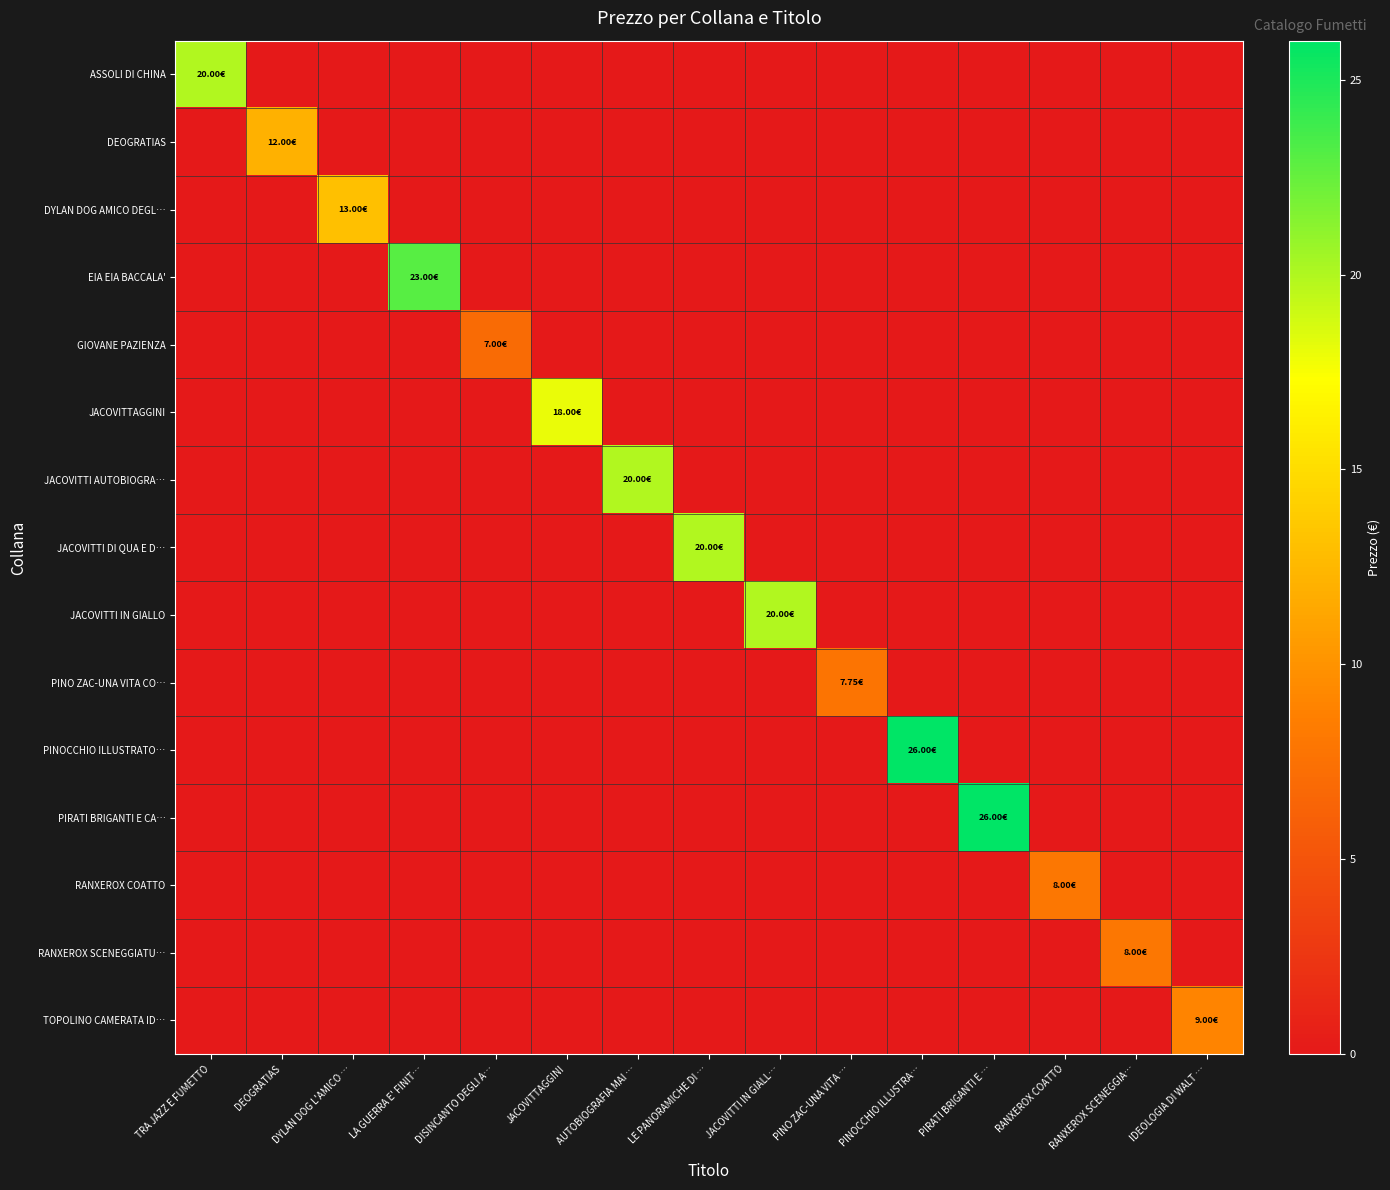

Reading left to right, list all the values displayed in this chart.

ASSOLI DI CHINA: TRA JAZZ E FUMETTO=20.0	DEOGRATIAS=0.0	DYLAN DOG L'AMICO …=0.0	LA GUERRA E' FINIT…=0.0	DISINCANTO DEGLI A…=0.0	JACOVITTAGGINI=0.0	AUTOBIOGRAFIA MAI …=0.0	LE PANORAMICHE DI …=0.0	JACOVITTI IN GIALL…=0.0	PINO ZAC-UNA VITA …=0.0	PINOCCHIO ILLUSTRA…=0.0	PIRATI BRIGANTI E …=0.0	RANXEROX COATTO=0.0	RANXEROX SCENEGGIA…=0.0	IDEOLOGIA DI WALT …=0.0
DEOGRATIAS: TRA JAZZ E FUMETTO=0.0	DEOGRATIAS=12.0	DYLAN DOG L'AMICO …=0.0	LA GUERRA E' FINIT…=0.0	DISINCANTO DEGLI A…=0.0	JACOVITTAGGINI=0.0	AUTOBIOGRAFIA MAI …=0.0	LE PANORAMICHE DI …=0.0	JACOVITTI IN GIALL…=0.0	PINO ZAC-UNA VITA …=0.0	PINOCCHIO ILLUSTRA…=0.0	PIRATI BRIGANTI E …=0.0	RANXEROX COATTO=0.0	RANXEROX SCENEGGIA…=0.0	IDEOLOGIA DI WALT …=0.0
DYLAN DOG AMICO DEGL…: TRA JAZZ E FUMETTO=0.0	DEOGRATIAS=0.0	DYLAN DOG L'AMICO …=13.0	LA GUERRA E' FINIT…=0.0	DISINCANTO DEGLI A…=0.0	JACOVITTAGGINI=0.0	AUTOBIOGRAFIA MAI …=0.0	LE PANORAMICHE DI …=0.0	JACOVITTI IN GIALL…=0.0	PINO ZAC-UNA VITA …=0.0	PINOCCHIO ILLUSTRA…=0.0	PIRATI BRIGANTI E …=0.0	RANXEROX COATTO=0.0	RANXEROX SCENEGGIA…=0.0	IDEOLOGIA DI WALT …=0.0
EIA EIA BACCALA': TRA JAZZ E FUMETTO=0.0	DEOGRATIAS=0.0	DYLAN DOG L'AMICO …=0.0	LA GUERRA E' FINIT…=23.0	DISINCANTO DEGLI A…=0.0	JACOVITTAGGINI=0.0	AUTOBIOGRAFIA MAI …=0.0	LE PANORAMICHE DI …=0.0	JACOVITTI IN GIALL…=0.0	PINO ZAC-UNA VITA …=0.0	PINOCCHIO ILLUSTRA…=0.0	PIRATI BRIGANTI E …=0.0	RANXEROX COATTO=0.0	RANXEROX SCENEGGIA…=0.0	IDEOLOGIA DI WALT …=0.0
GIOVANE PAZIENZA: TRA JAZZ E FUMETTO=0.0	DEOGRATIAS=0.0	DYLAN DOG L'AMICO …=0.0	LA GUERRA E' FINIT…=0.0	DISINCANTO DEGLI A…=7.0	JACOVITTAGGINI=0.0	AUTOBIOGRAFIA MAI …=0.0	LE PANORAMICHE DI …=0.0	JACOVITTI IN GIALL…=0.0	PINO ZAC-UNA VITA …=0.0	PINOCCHIO ILLUSTRA…=0.0	PIRATI BRIGANTI E …=0.0	RANXEROX COATTO=0.0	RANXEROX SCENEGGIA…=0.0	IDEOLOGIA DI WALT …=0.0
JACOVITTAGGINI: TRA JAZZ E FUMETTO=0.0	DEOGRATIAS=0.0	DYLAN DOG L'AMICO …=0.0	LA GUERRA E' FINIT…=0.0	DISINCANTO DEGLI A…=0.0	JACOVITTAGGINI=18.0	AUTOBIOGRAFIA MAI …=0.0	LE PANORAMICHE DI …=0.0	JACOVITTI IN GIALL…=0.0	PINO ZAC-UNA VITA …=0.0	PINOCCHIO ILLUSTRA…=0.0	PIRATI BRIGANTI E …=0.0	RANXEROX COATTO=0.0	RANXEROX SCENEGGIA…=0.0	IDEOLOGIA DI WALT …=0.0
JACOVITTI AUTOBIOGRA…: TRA JAZZ E FUMETTO=0.0	DEOGRATIAS=0.0	DYLAN DOG L'AMICO …=0.0	LA GUERRA E' FINIT…=0.0	DISINCANTO DEGLI A…=0.0	JACOVITTAGGINI=0.0	AUTOBIOGRAFIA MAI …=20.0	LE PANORAMICHE DI …=0.0	JACOVITTI IN GIALL…=0.0	PINO ZAC-UNA VITA …=0.0	PINOCCHIO ILLUSTRA…=0.0	PIRATI BRIGANTI E …=0.0	RANXEROX COATTO=0.0	RANXEROX SCENEGGIA…=0.0	IDEOLOGIA DI WALT …=0.0
JACOVITTI DI QUA E D…: TRA JAZZ E FUMETTO=0.0	DEOGRATIAS=0.0	DYLAN DOG L'AMICO …=0.0	LA GUERRA E' FINIT…=0.0	DISINCANTO DEGLI A…=0.0	JACOVITTAGGINI=0.0	AUTOBIOGRAFIA MAI …=0.0	LE PANORAMICHE DI …=20.0	JACOVITTI IN GIALL…=0.0	PINO ZAC-UNA VITA …=0.0	PINOCCHIO ILLUSTRA…=0.0	PIRATI BRIGANTI E …=0.0	RANXEROX COATTO=0.0	RANXEROX SCENEGGIA…=0.0	IDEOLOGIA DI WALT …=0.0
JACOVITTI IN GIALLO: TRA JAZZ E FUMETTO=0.0	DEOGRATIAS=0.0	DYLAN DOG L'AMICO …=0.0	LA GUERRA E' FINIT…=0.0	DISINCANTO DEGLI A…=0.0	JACOVITTAGGINI=0.0	AUTOBIOGRAFIA MAI …=0.0	LE PANORAMICHE DI …=0.0	JACOVITTI IN GIALL…=20.0	PINO ZAC-UNA VITA …=0.0	PINOCCHIO ILLUSTRA…=0.0	PIRATI BRIGANTI E …=0.0	RANXEROX COATTO=0.0	RANXEROX SCENEGGIA…=0.0	IDEOLOGIA DI WALT …=0.0
PINO ZAC-UNA VITA CO…: TRA JAZZ E FUMETTO=0.0	DEOGRATIAS=0.0	DYLAN DOG L'AMICO …=0.0	LA GUERRA E' FINIT…=0.0	DISINCANTO DEGLI A…=0.0	JACOVITTAGGINI=0.0	AUTOBIOGRAFIA MAI …=0.0	LE PANORAMICHE DI …=0.0	JACOVITTI IN GIALL…=0.0	PINO ZAC-UNA VITA …=7.8	PINOCCHIO ILLUSTRA…=0.0	PIRATI BRIGANTI E …=0.0	RANXEROX COATTO=0.0	RANXEROX SCENEGGIA…=0.0	IDEOLOGIA DI WALT …=0.0
PINOCCHIO ILLUSTRATO…: TRA JAZZ E FUMETTO=0.0	DEOGRATIAS=0.0	DYLAN DOG L'AMICO …=0.0	LA GUERRA E' FINIT…=0.0	DISINCANTO DEGLI A…=0.0	JACOVITTAGGINI=0.0	AUTOBIOGRAFIA MAI …=0.0	LE PANORAMICHE DI …=0.0	JACOVITTI IN GIALL…=0.0	PINO ZAC-UNA VITA …=0.0	PINOCCHIO ILLUSTRA…=26.0	PIRATI BRIGANTI E …=0.0	RANXEROX COATTO=0.0	RANXEROX SCENEGGIA…=0.0	IDEOLOGIA DI WALT …=0.0
PIRATI BRIGANTI E CA…: TRA JAZZ E FUMETTO=0.0	DEOGRATIAS=0.0	DYLAN DOG L'AMICO …=0.0	LA GUERRA E' FINIT…=0.0	DISINCANTO DEGLI A…=0.0	JACOVITTAGGINI=0.0	AUTOBIOGRAFIA MAI …=0.0	LE PANORAMICHE DI …=0.0	JACOVITTI IN GIALL…=0.0	PINO ZAC-UNA VITA …=0.0	PINOCCHIO ILLUSTRA…=0.0	PIRATI BRIGANTI E …=26.0	RANXEROX COATTO=0.0	RANXEROX SCENEGGIA…=0.0	IDEOLOGIA DI WALT …=0.0
RANXEROX COATTO: TRA JAZZ E FUMETTO=0.0	DEOGRATIAS=0.0	DYLAN DOG L'AMICO …=0.0	LA GUERRA E' FINIT…=0.0	DISINCANTO DEGLI A…=0.0	JACOVITTAGGINI=0.0	AUTOBIOGRAFIA MAI …=0.0	LE PANORAMICHE DI …=0.0	JACOVITTI IN GIALL…=0.0	PINO ZAC-UNA VITA …=0.0	PINOCCHIO ILLUSTRA…=0.0	PIRATI BRIGANTI E …=0.0	RANXEROX COATTO=8.0	RANXEROX SCENEGGIA…=0.0	IDEOLOGIA DI WALT …=0.0
RANXEROX SCENEGGIATU…: TRA JAZZ E FUMETTO=0.0	DEOGRATIAS=0.0	DYLAN DOG L'AMICO …=0.0	LA GUERRA E' FINIT…=0.0	DISINCANTO DEGLI A…=0.0	JACOVITTAGGINI=0.0	AUTOBIOGRAFIA MAI …=0.0	LE PANORAMICHE DI …=0.0	JACOVITTI IN GIALL…=0.0	PINO ZAC-UNA VITA …=0.0	PINOCCHIO ILLUSTRA…=0.0	PIRATI BRIGANTI E …=0.0	RANXEROX COATTO=0.0	RANXEROX SCENEGGIA…=8.0	IDEOLOGIA DI WALT …=0.0
TOPOLINO CAMERATA ID…: TRA JAZZ E FUMETTO=0.0	DEOGRATIAS=0.0	DYLAN DOG L'AMICO …=0.0	LA GUERRA E' FINIT…=0.0	DISINCANTO DEGLI A…=0.0	JACOVITTAGGINI=0.0	AUTOBIOGRAFIA MAI …=0.0	LE PANORAMICHE DI …=0.0	JACOVITTI IN GIALL…=0.0	PINO ZAC-UNA VITA …=0.0	PINOCCHIO ILLUSTRA…=0.0	PIRATI BRIGANTI E …=0.0	RANXEROX COATTO=0.0	RANXEROX SCENEGGIA…=0.0	IDEOLOGIA DI WALT …=9.0